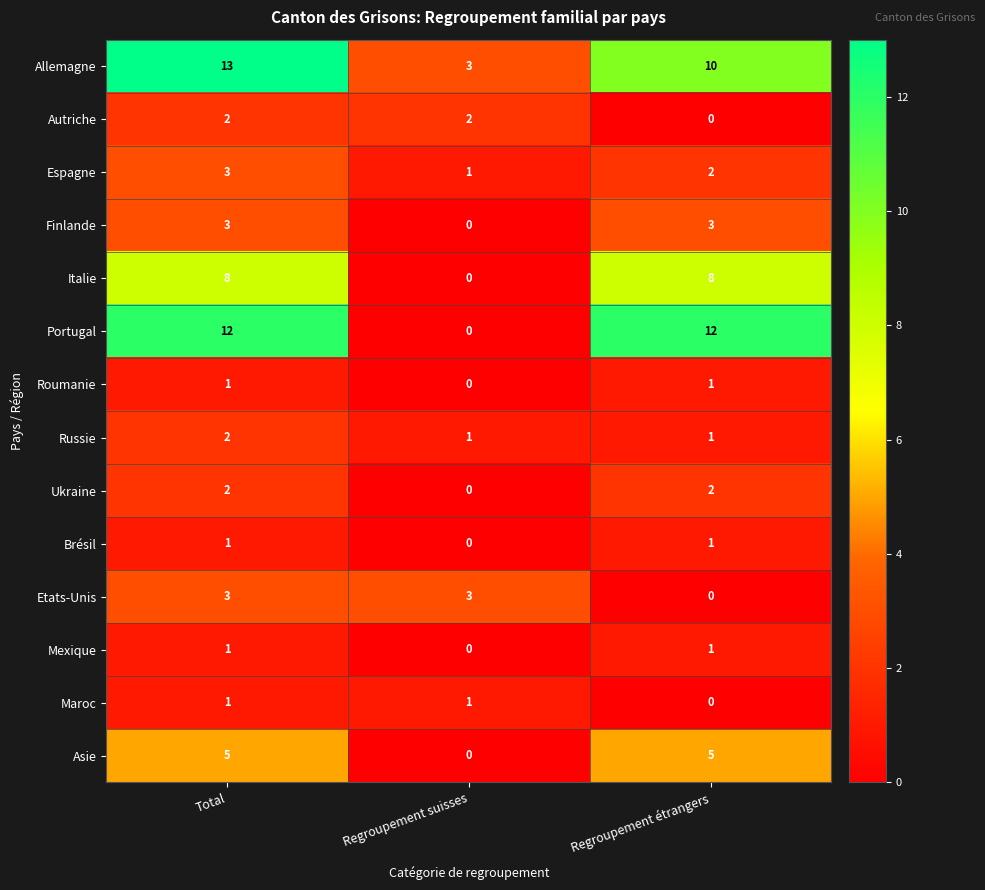

Is the value of Etats-Unis at Regroupement étrangers greater than the value of Maroc at Total?

No